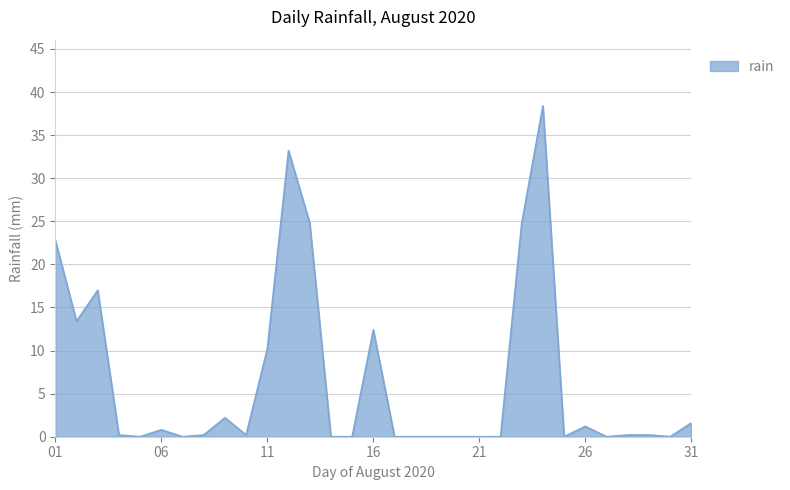

What is the greatest value displayed?

38.4